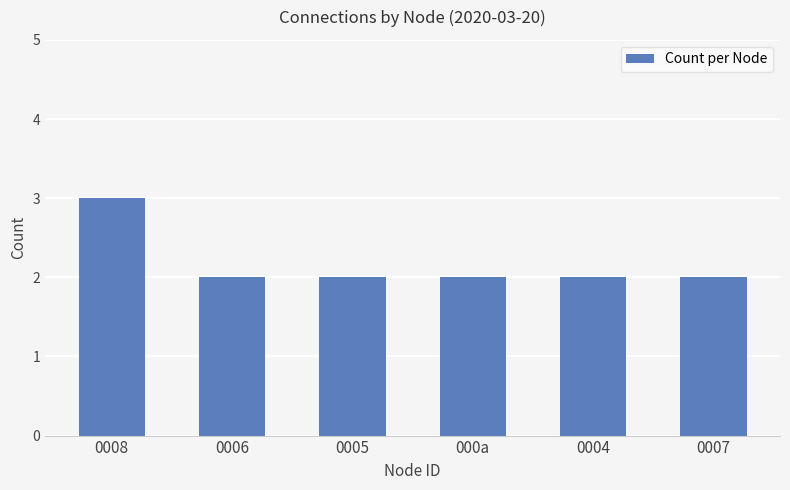

What is the label of the 4th bar from the left?

000a